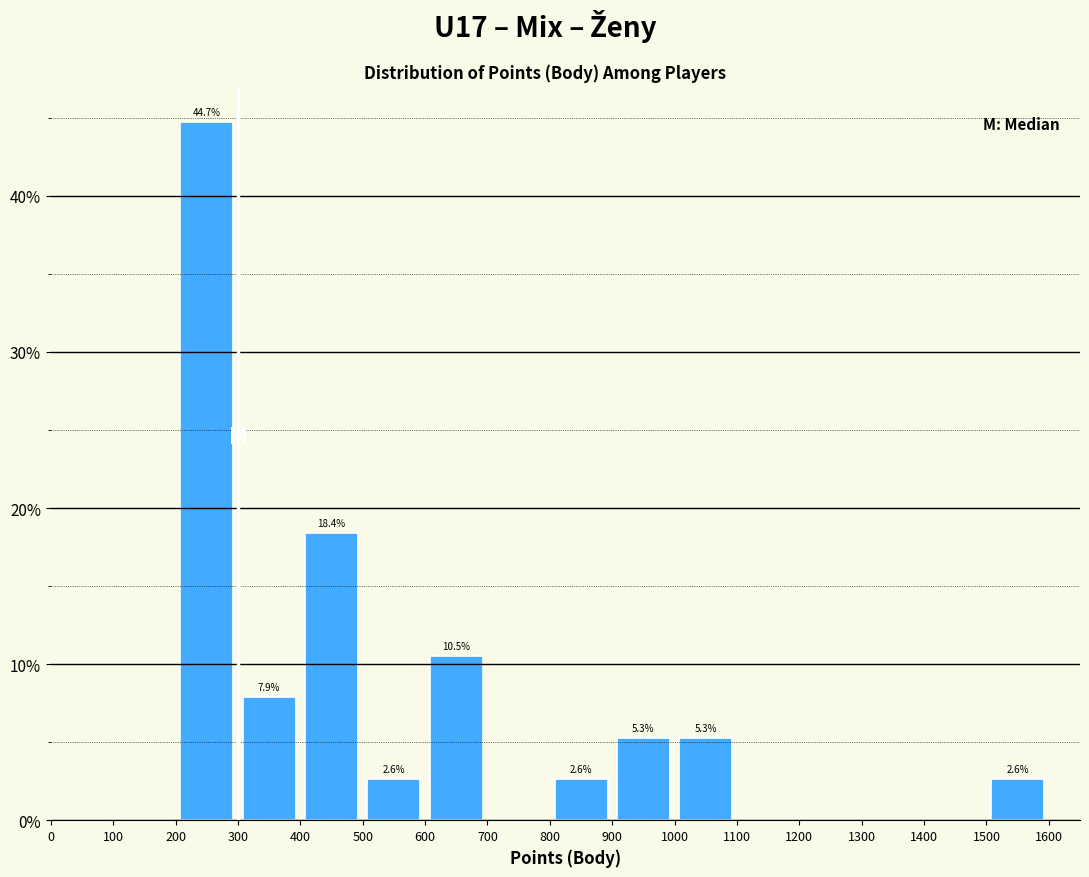

Which range on the x-axis has the tallest bar?

200 to 300